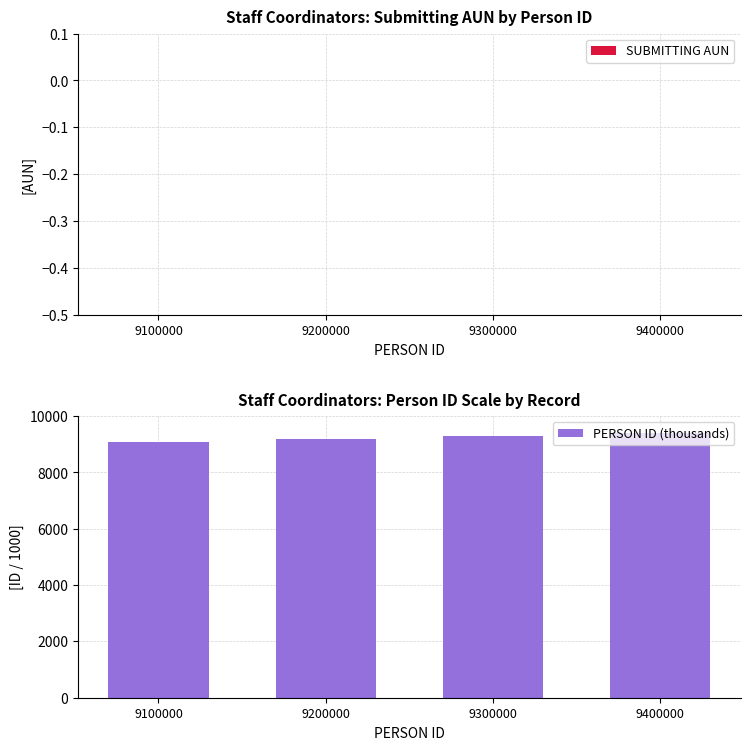

What is the value of the 2nd bar from the left?

9200